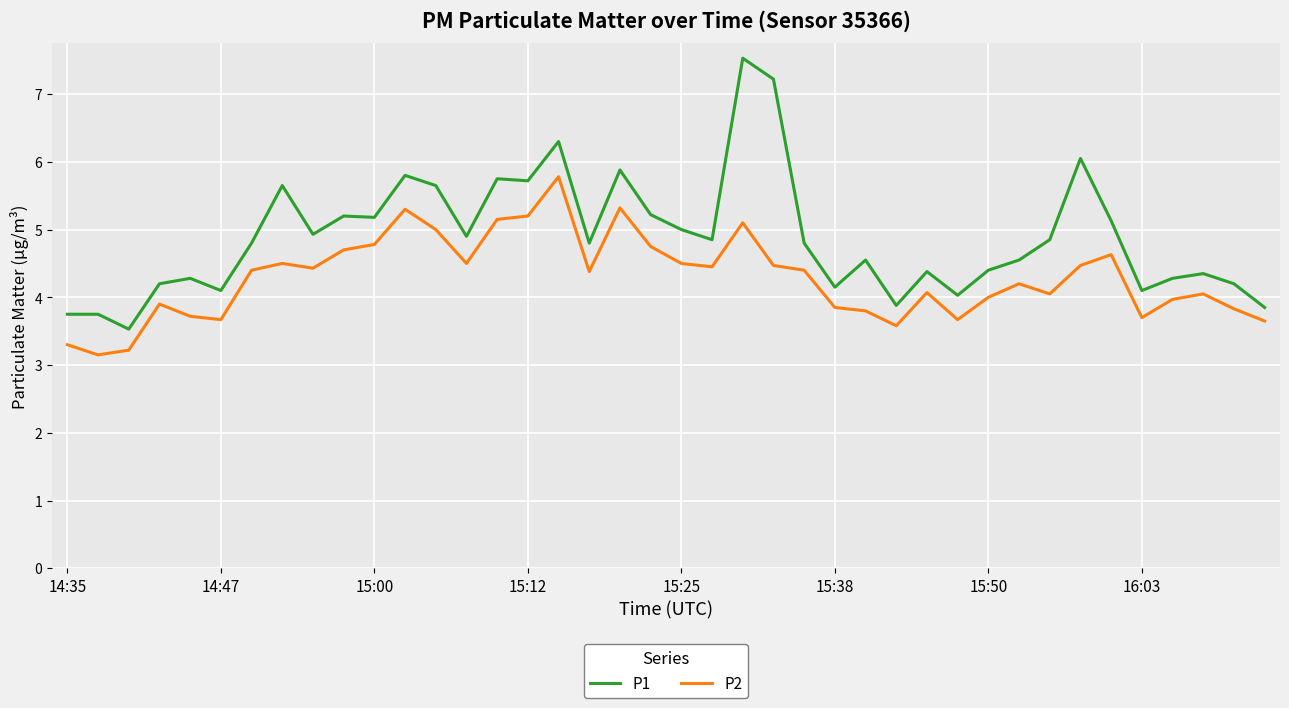

Which series has the largest range (max minus min)?

P1